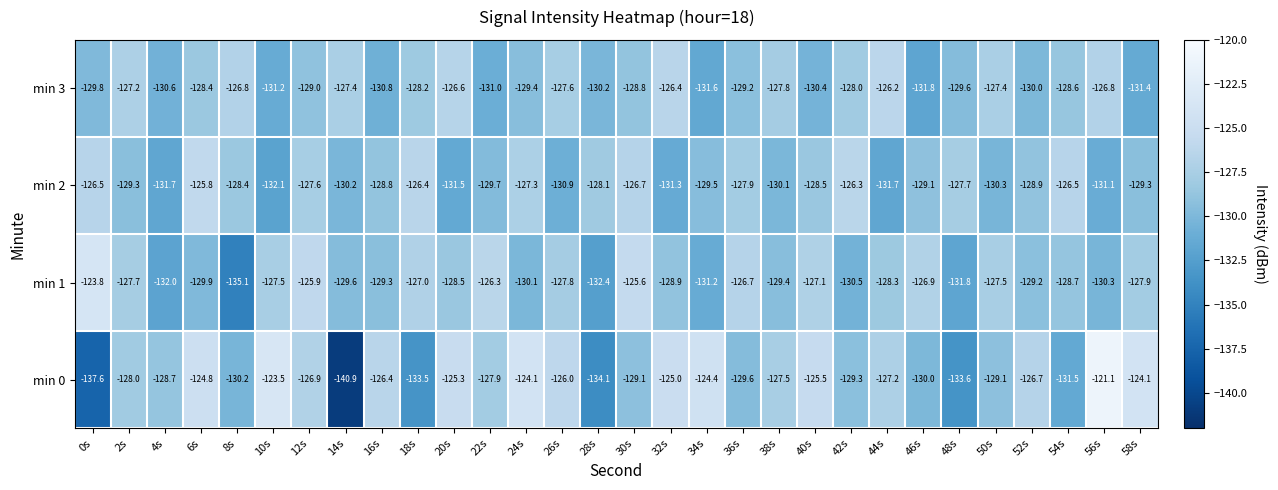

What is the average value of the min 3 series?

-128.9